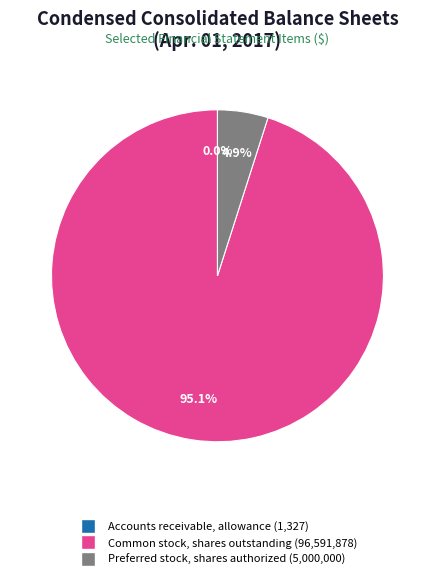

Which category accounts for the majority?

Common stock, shares outstanding